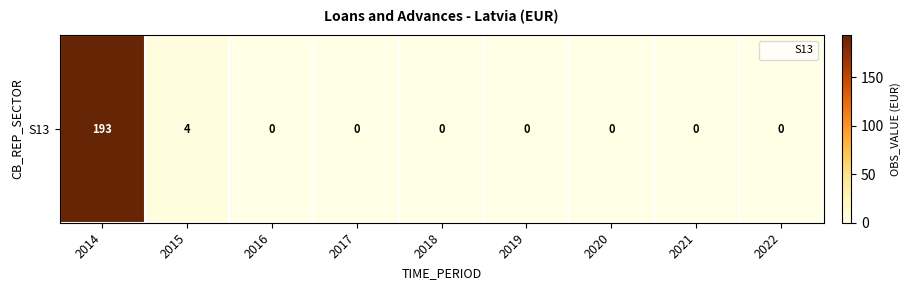

The chart shows a value of 77 at 2016. True or false?

False